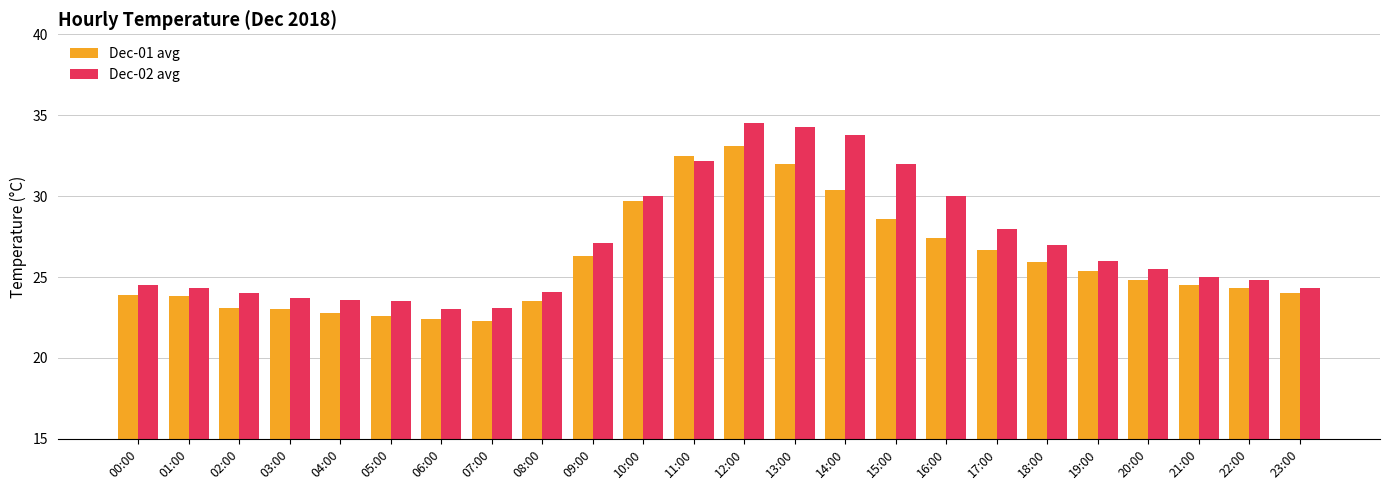

Rank the series by their average value, from lowest to highest.

Dec-01 avg, Dec-02 avg